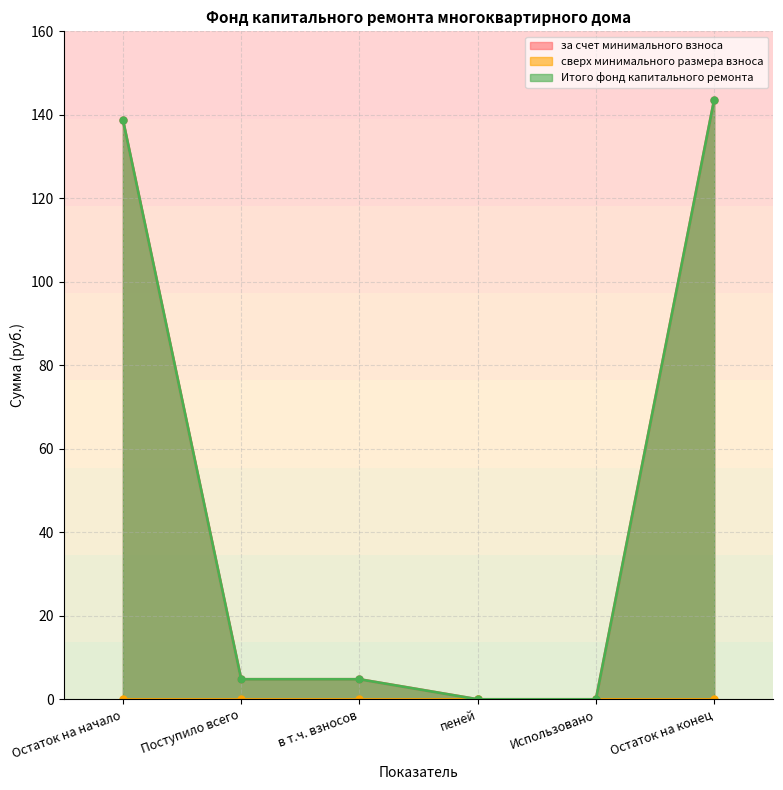

Which series has the widest spread of values?

за счет минимального взноса